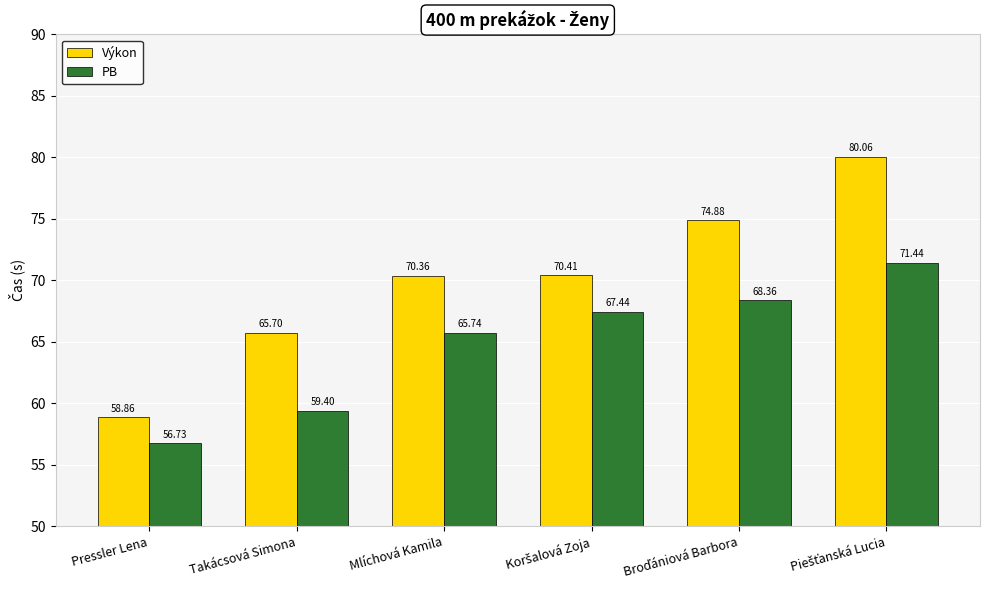

At how many categories does at least one series exceed 69?

4